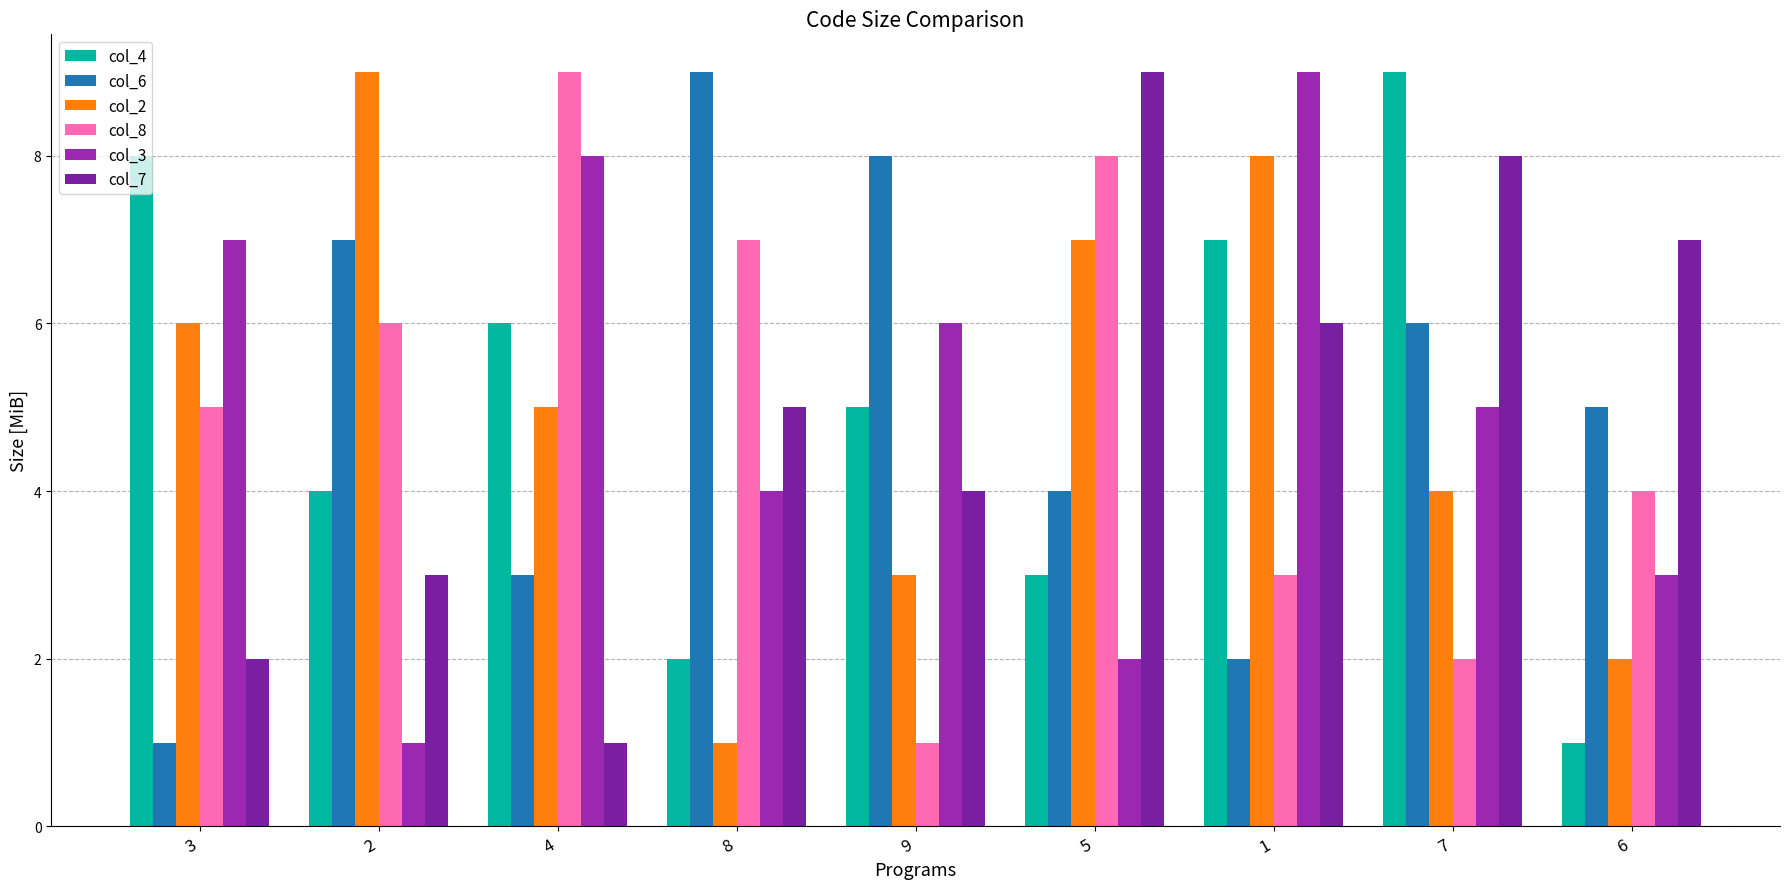

What are all the series names shown in the legend?

col_4, col_6, col_2, col_8, col_3, col_7